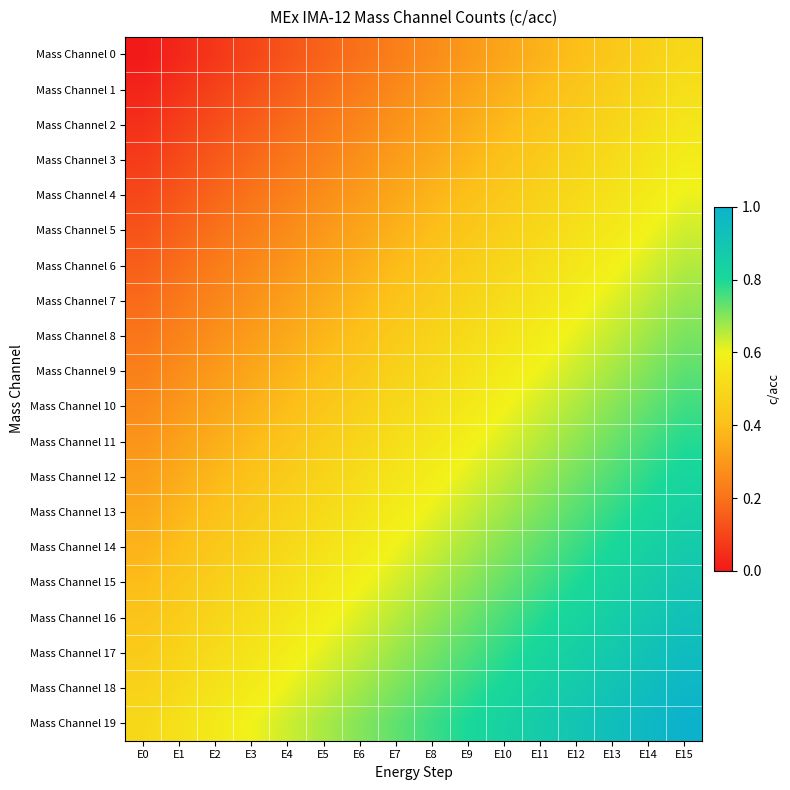

At how many categories does at least one series exceed 0?

16